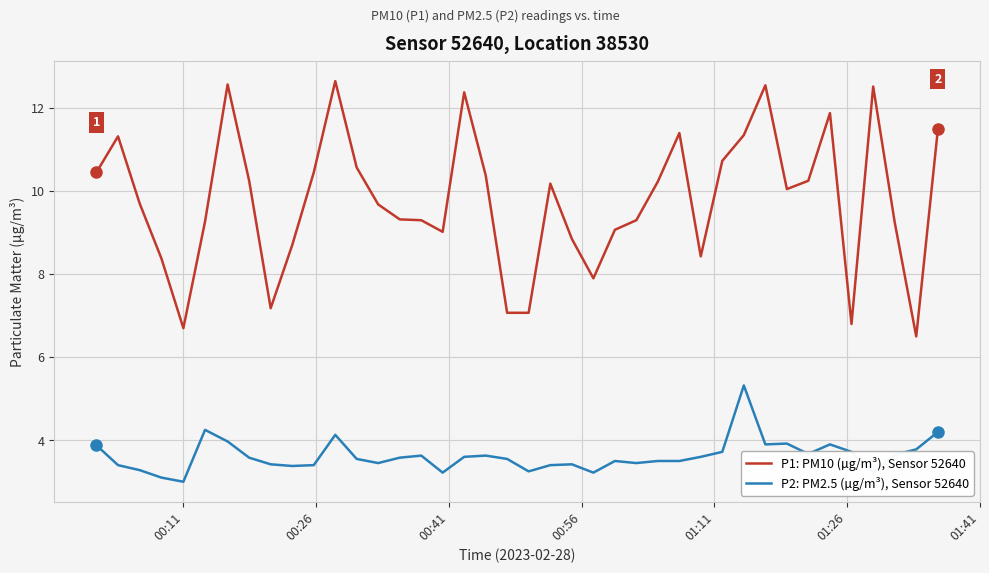

What is the minimum value for P2: PM2.5 (µg/m³), Sensor 52640?

3.0